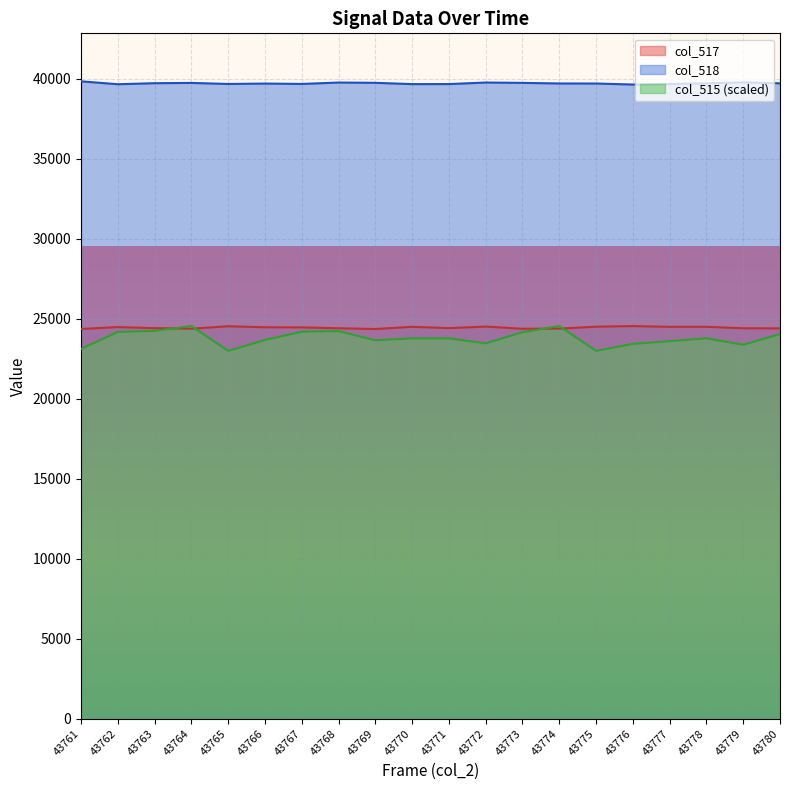

How many lines are shown in the chart?

3